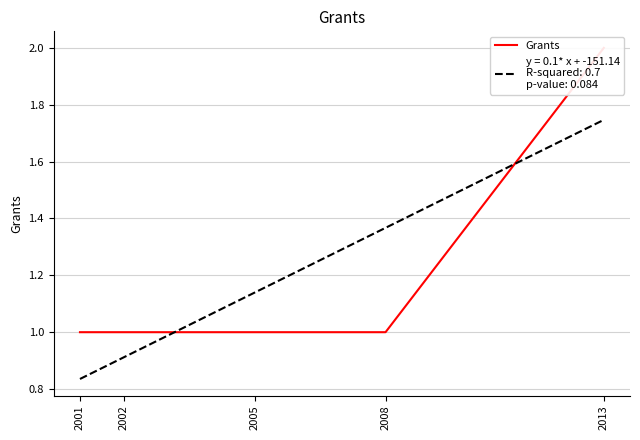

Rank the categories by value from lowest to highest.

2001, 2002, 2005, 2008, 2013